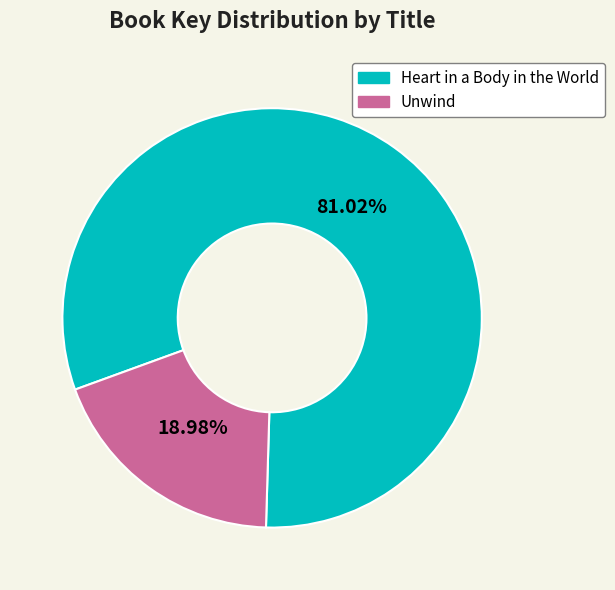

To the nearest percent, what is the combined percentage of Unwind and Heart in a Body in the World?

100%